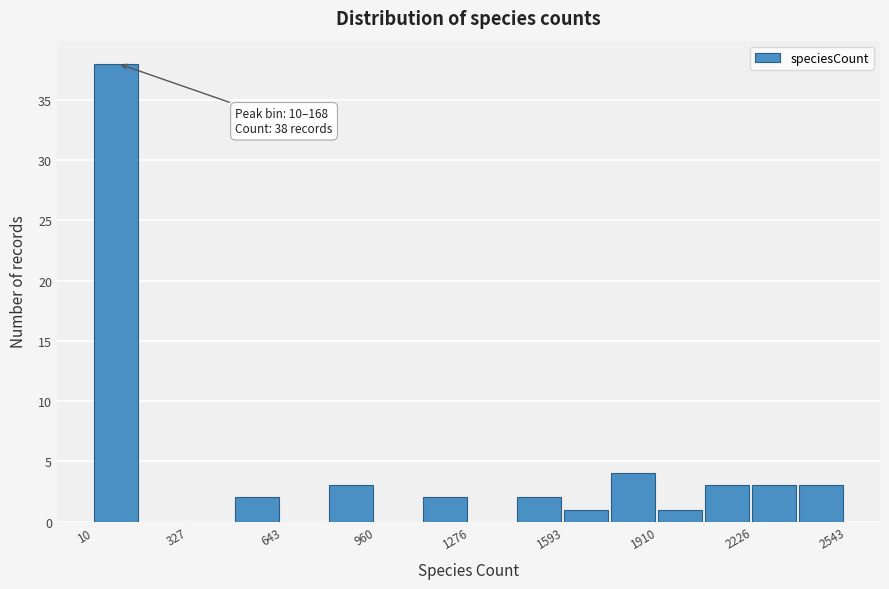

Read against the x-axis, roughly where is the centre of the tallest bar?

100